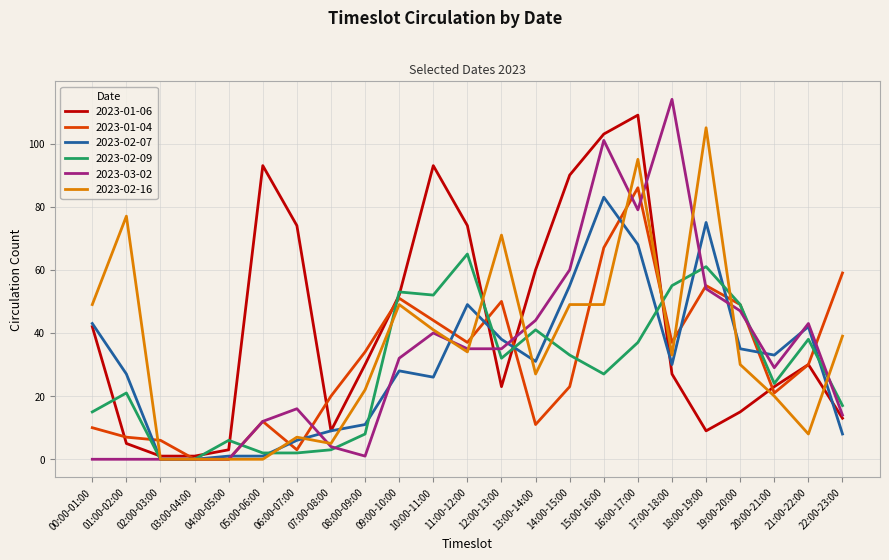

Is it true that 2023-02-16 equals 0 at 03:00-04:00?

True